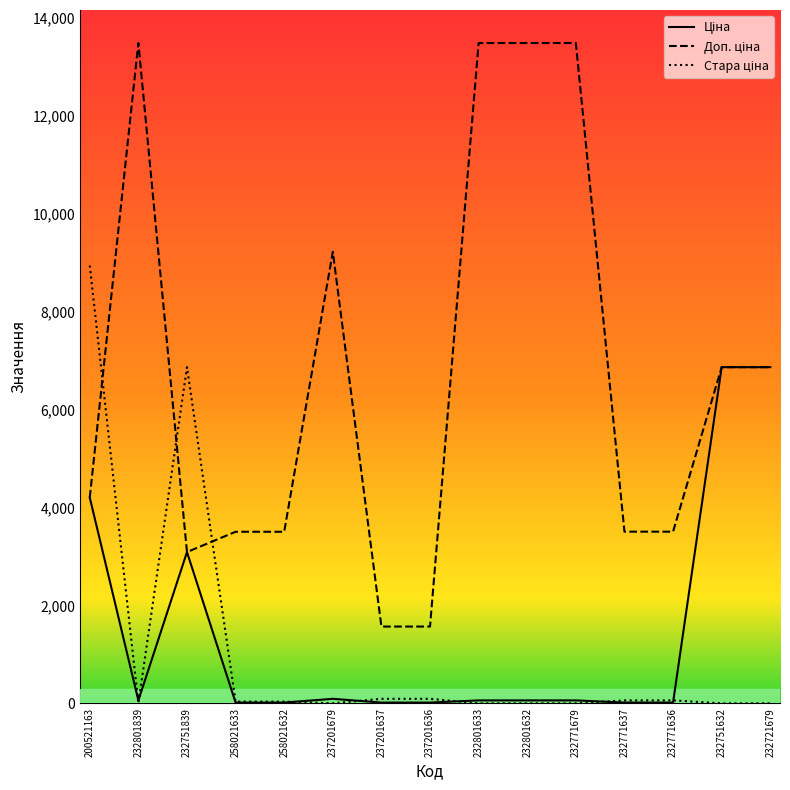

The Доп. ціна series shows 1696.7 at 232751839. True or false?

False